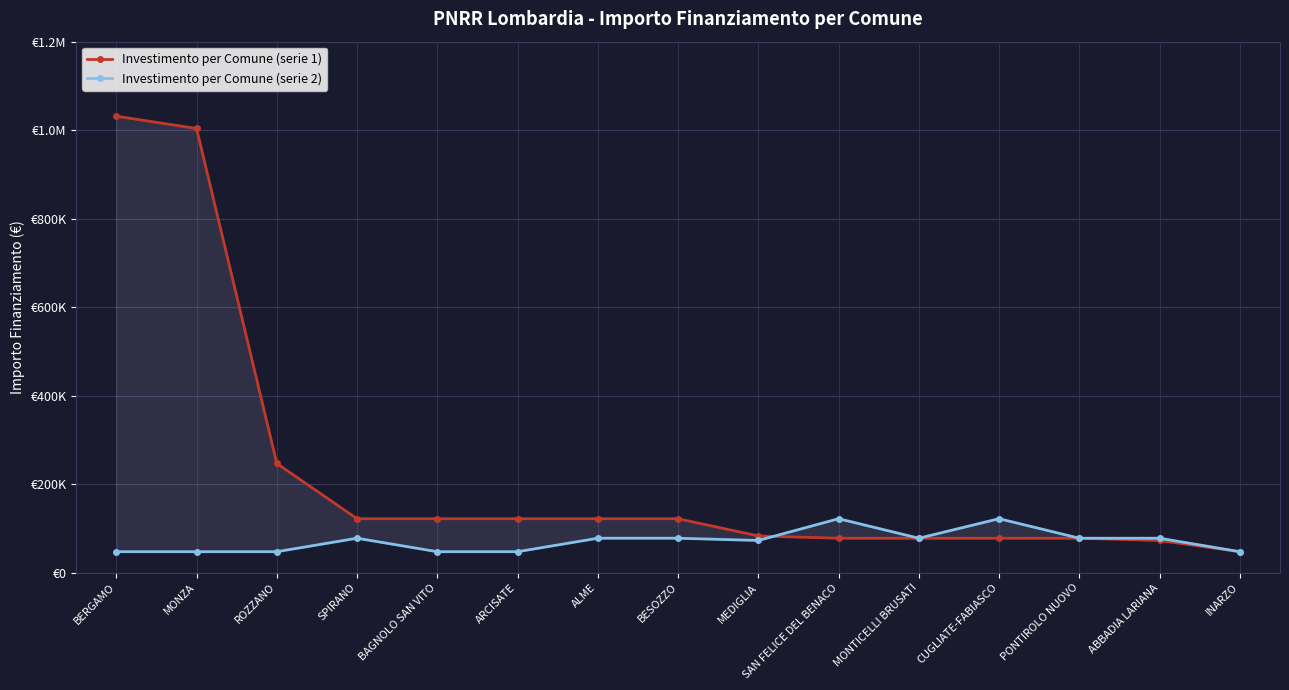

Which series has the largest total across all categories?

Investimento per Comune (serie 1)